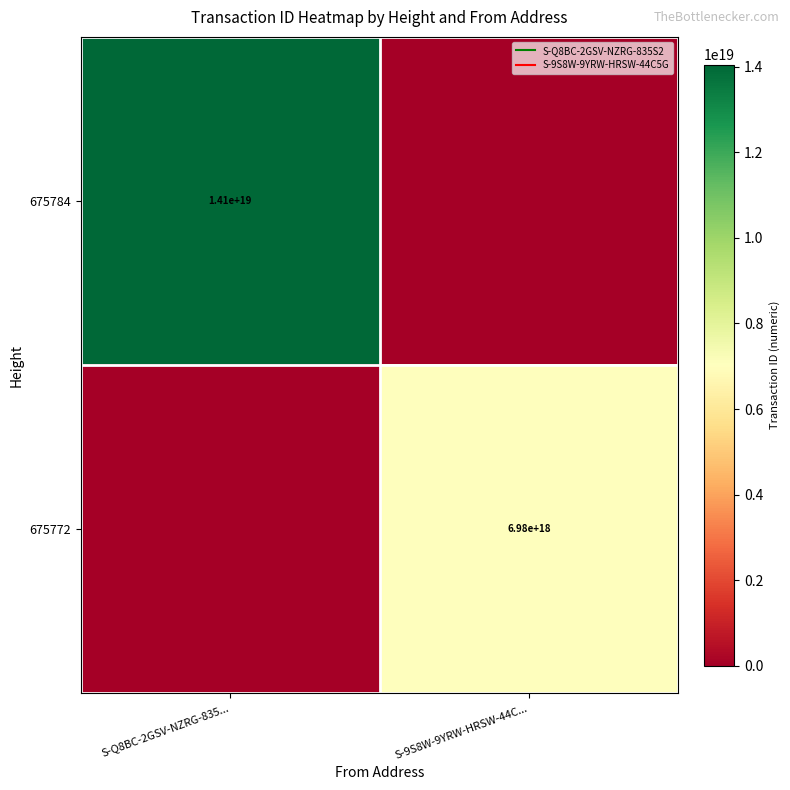

Which series has the largest total across all categories?

675784